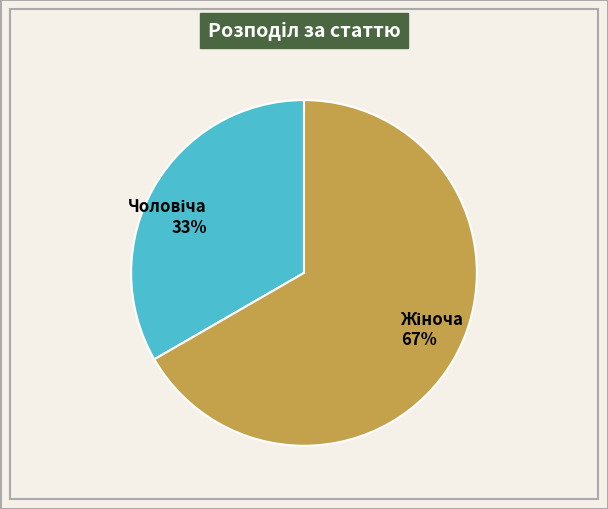

To the nearest percent, what is the average slice percentage?

50%